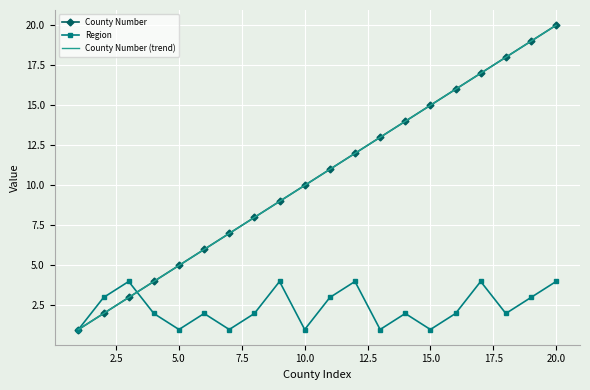

What is the maximum value for Region?

4.0